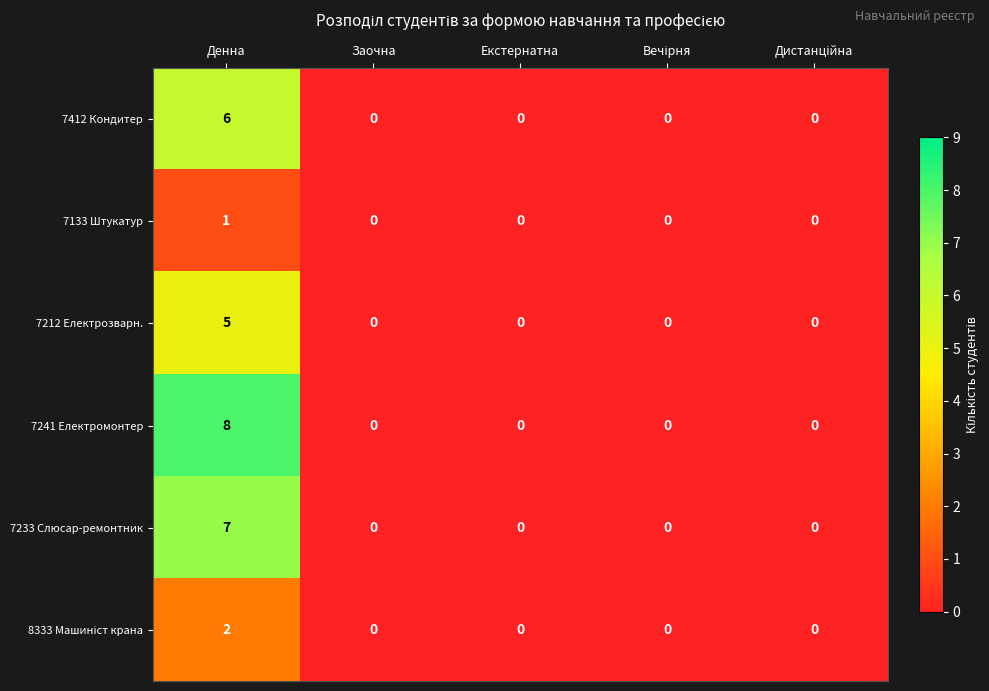

The value of 7212 Електрозварн. at Екстернатна is 3. True or false?

False